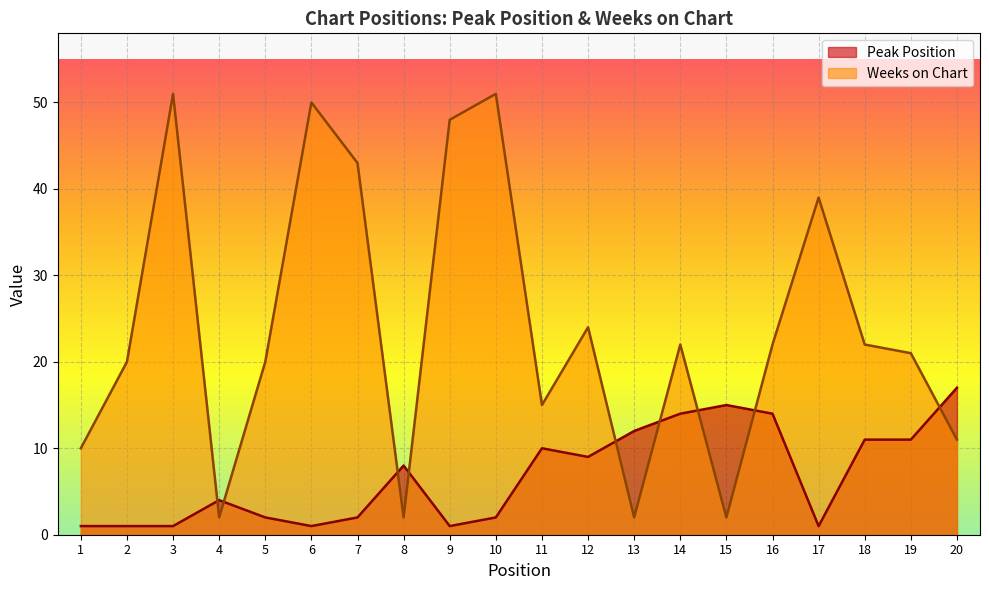

What is the difference between the Peak Position values at 3 and 20?

16